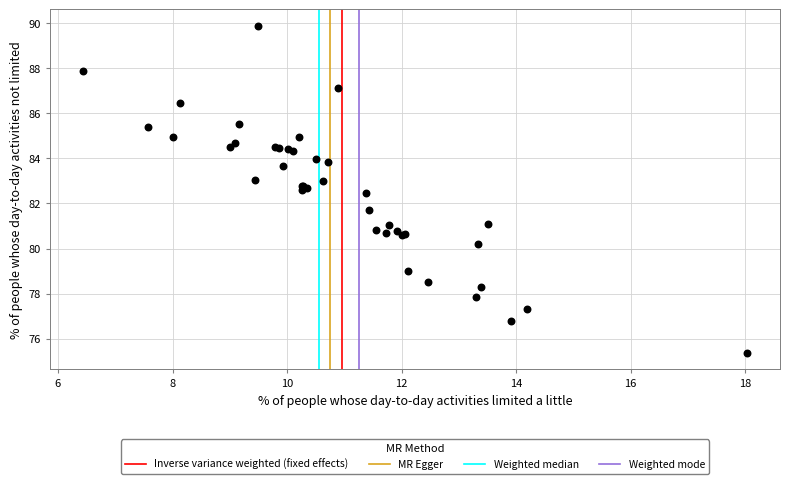

What Y value in the scatter plot is closest to 82?

81.7